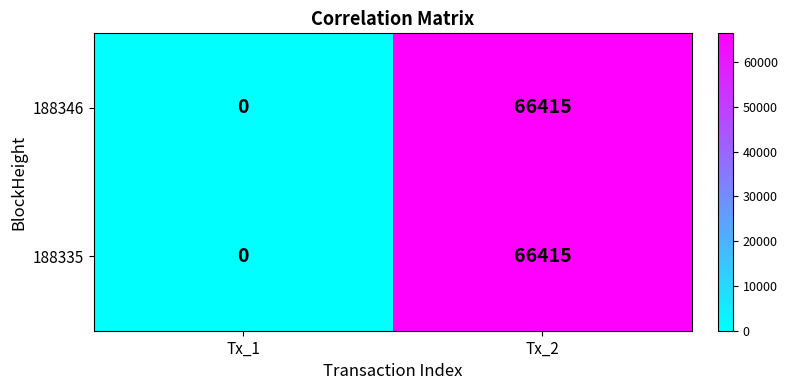

How many positive values does the 188335 series have?

1